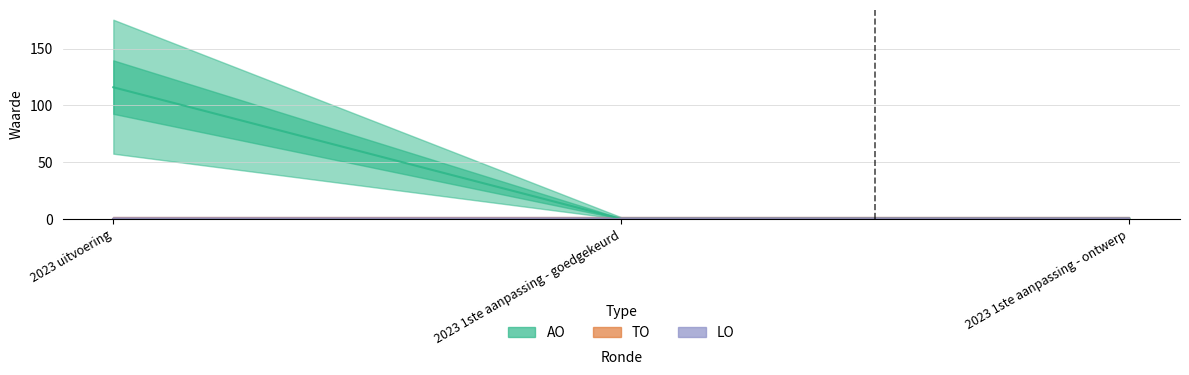

At 2023 uitvoering, list the series in order from largest to smallest.

AO, TO, LO